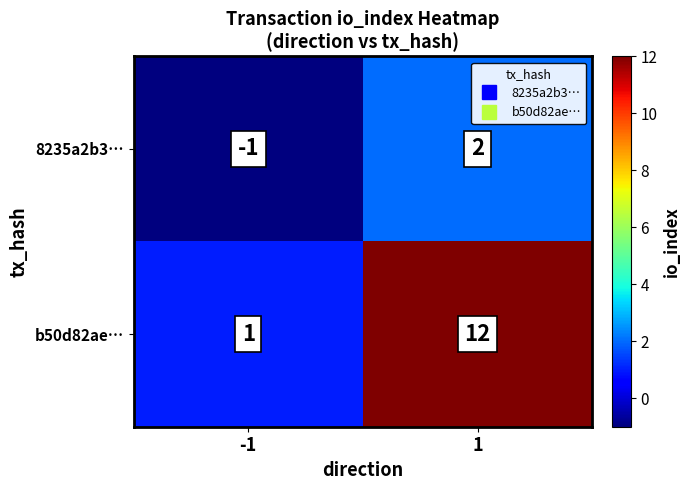

Reading right to left, transcribe all the data shown in this chart.

8235a2b3…: 1=2	-1=-1
b50d82ae…: 1=12	-1=1